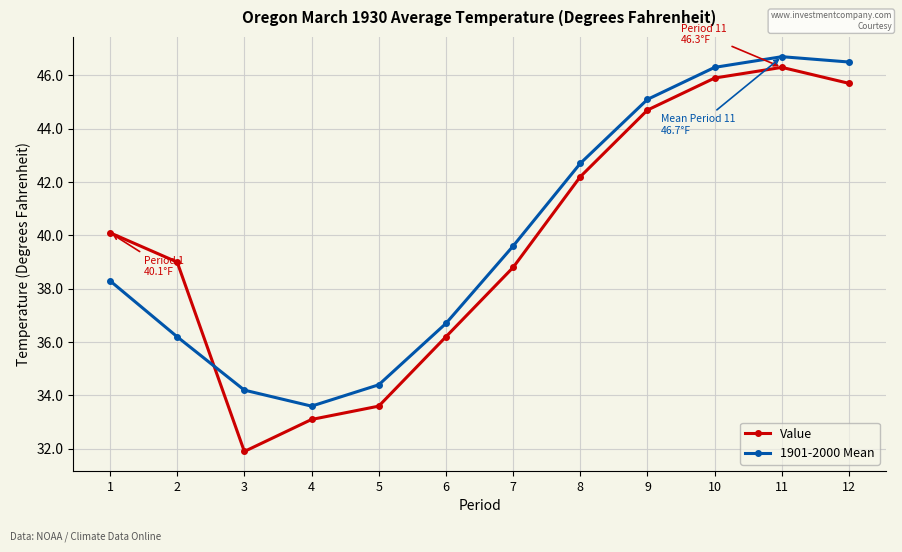

What is the difference between the Value values at 7 and 6?

2.6